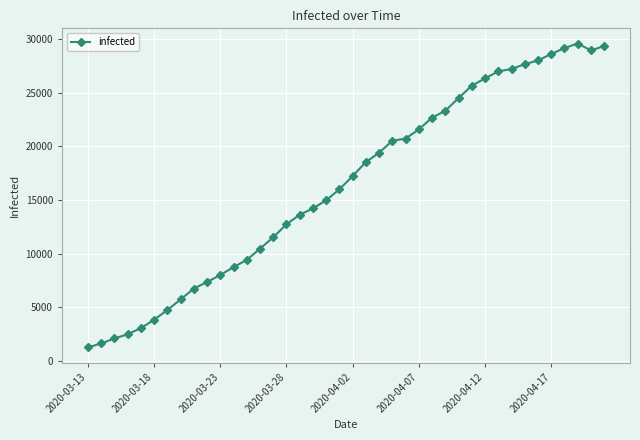

What is the difference between the maximum and minimum values?

28316